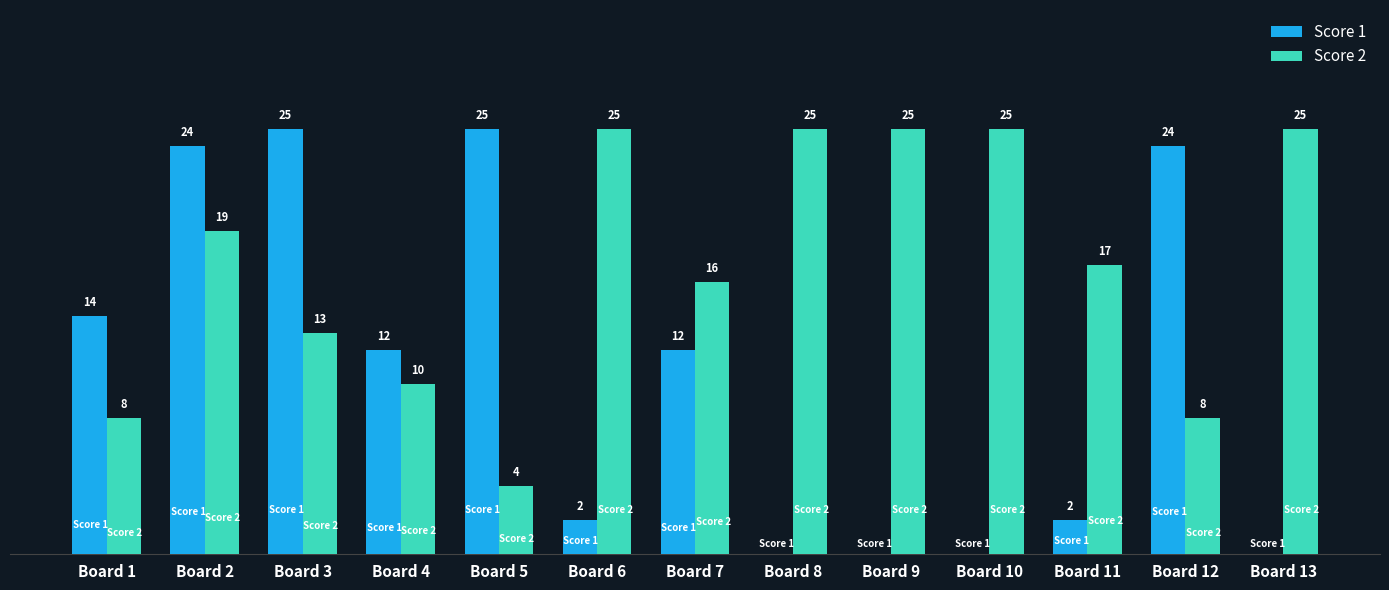

Where is Score 2 nearest to the value 14?

Board 3